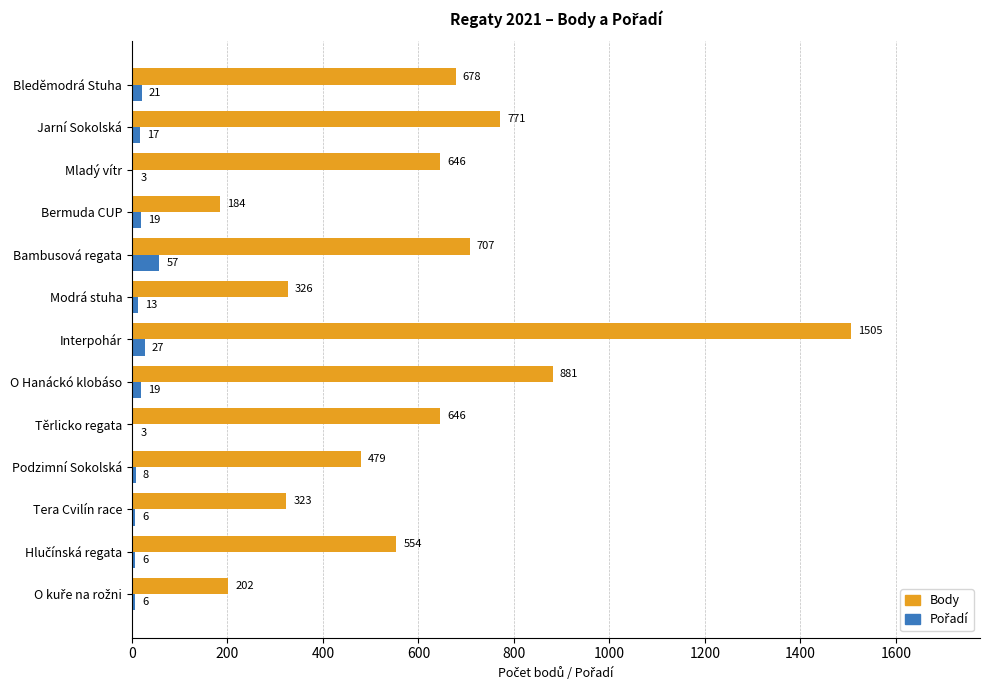

Is it true that Body equals 771 at Jarní Sokolská?

True